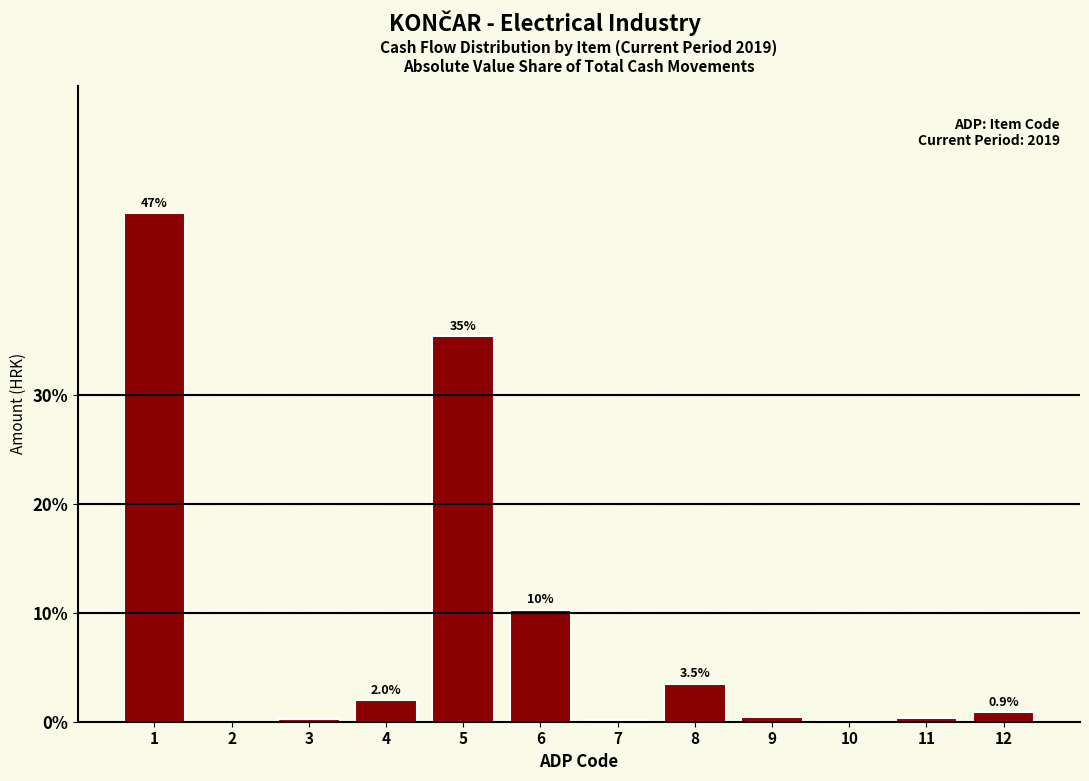

Between 5 and 7, which is larger?

5